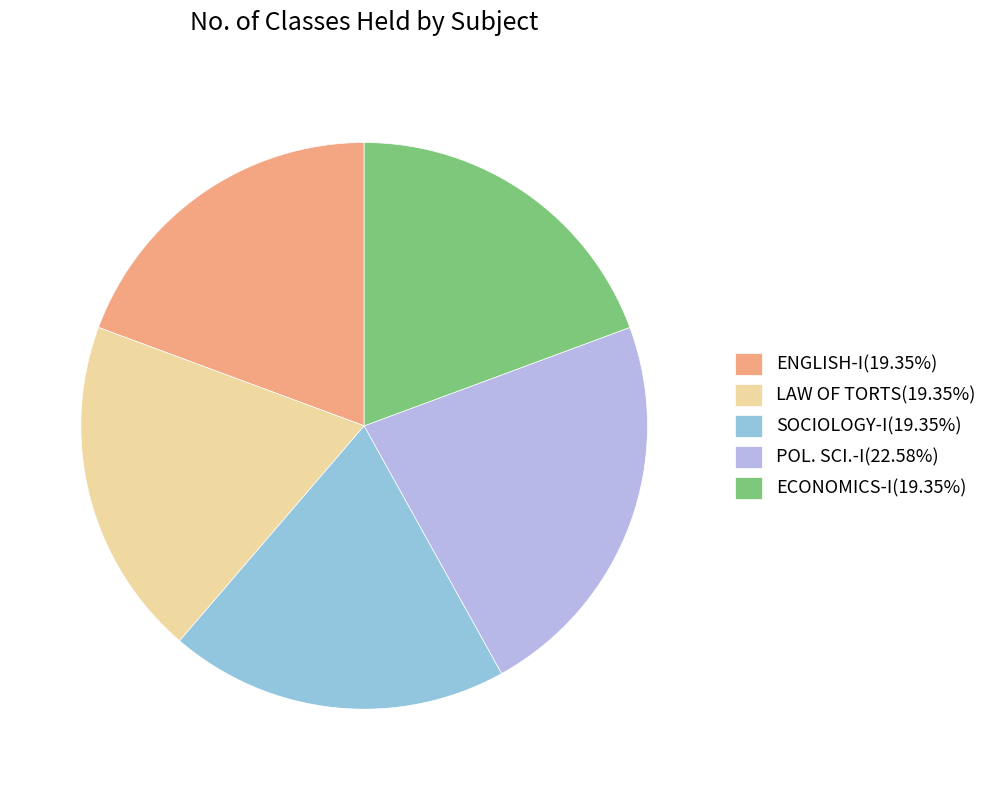

Does any single category account for the majority?

No